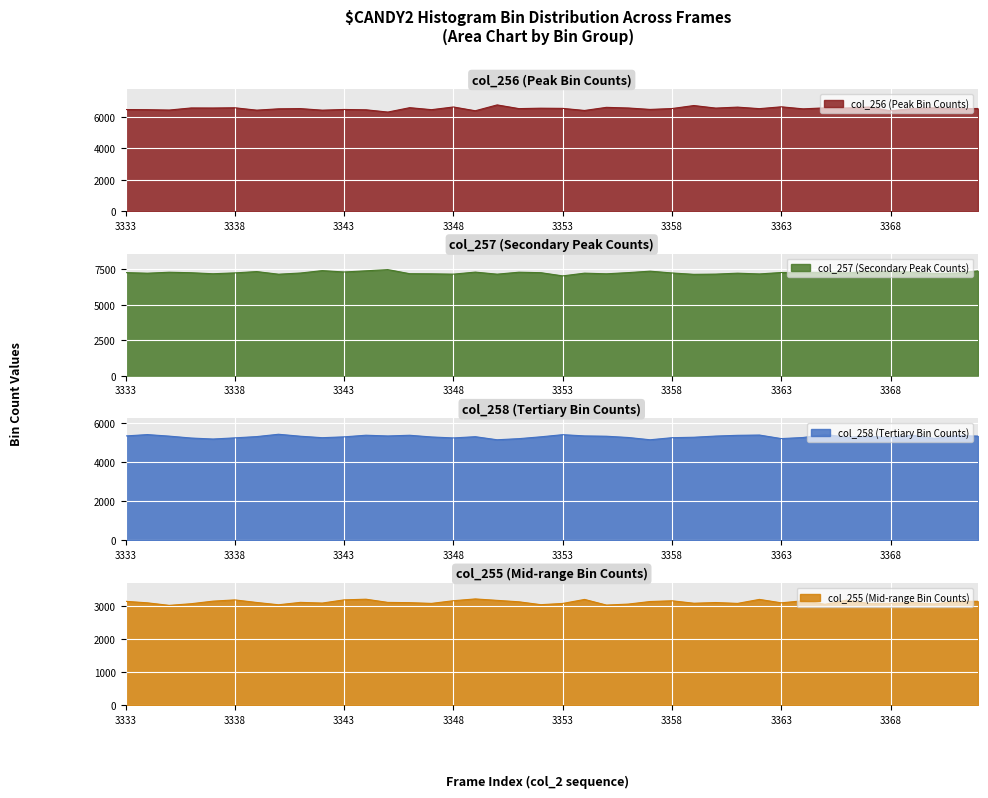

List the series in order of their peak value, lowest first.

col_255, col_258, col_256, col_257